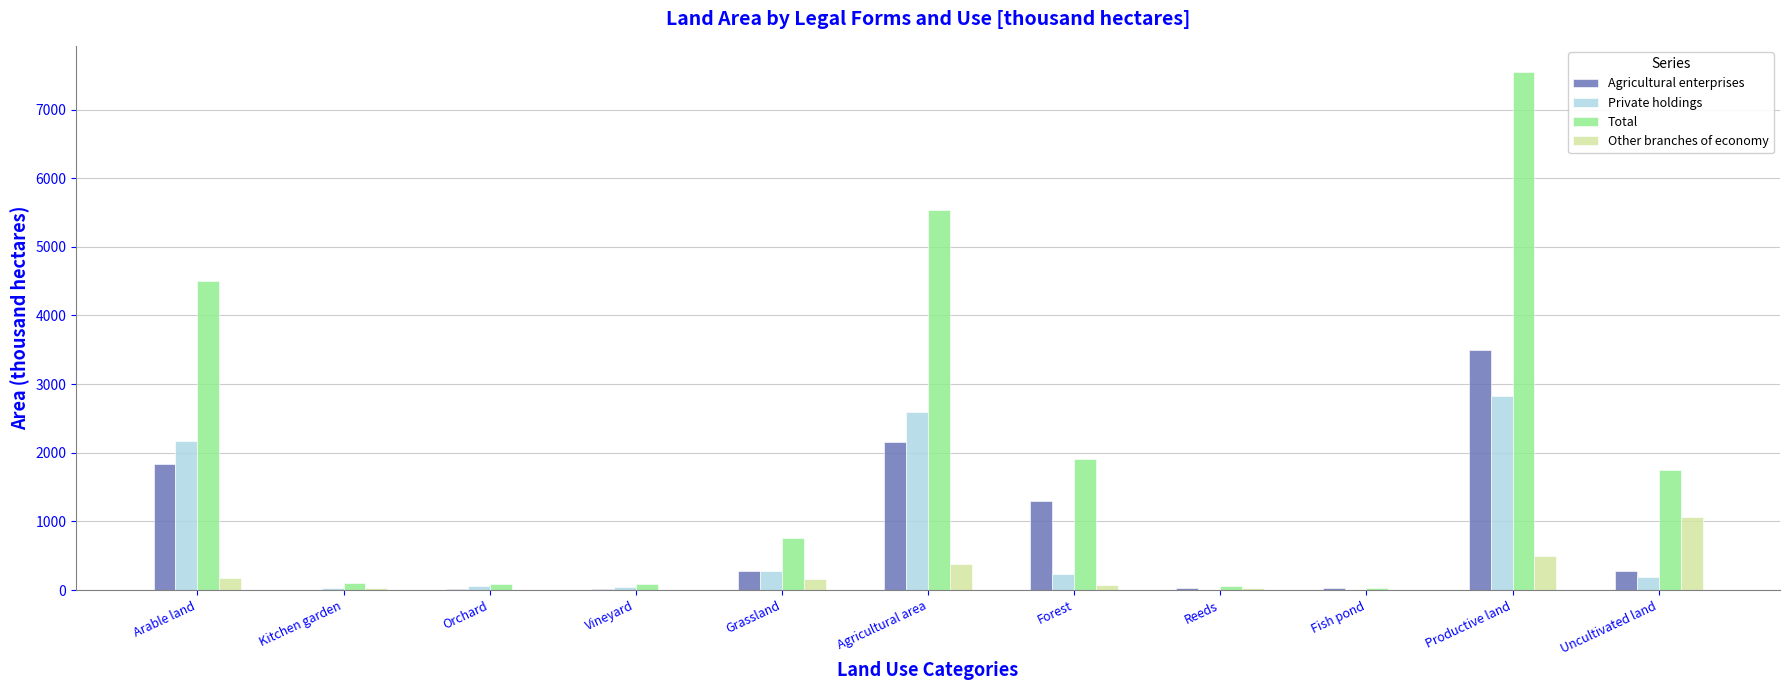

Which series has the largest total across all categories?

Total